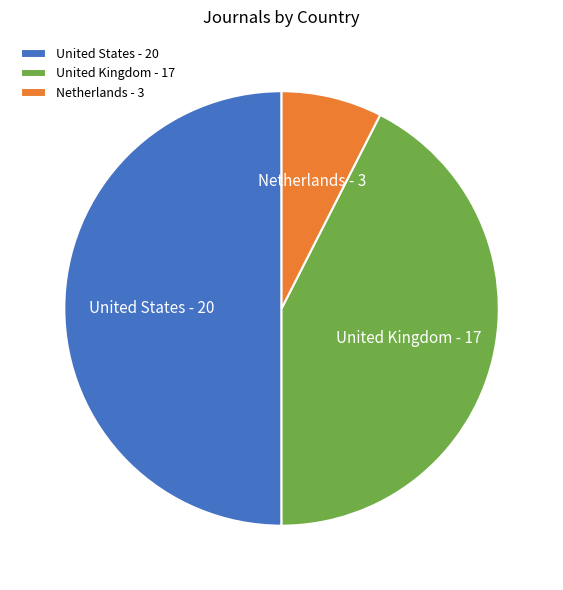

Approximately how many times larger is the value at United States compared to Netherlands?

6.7